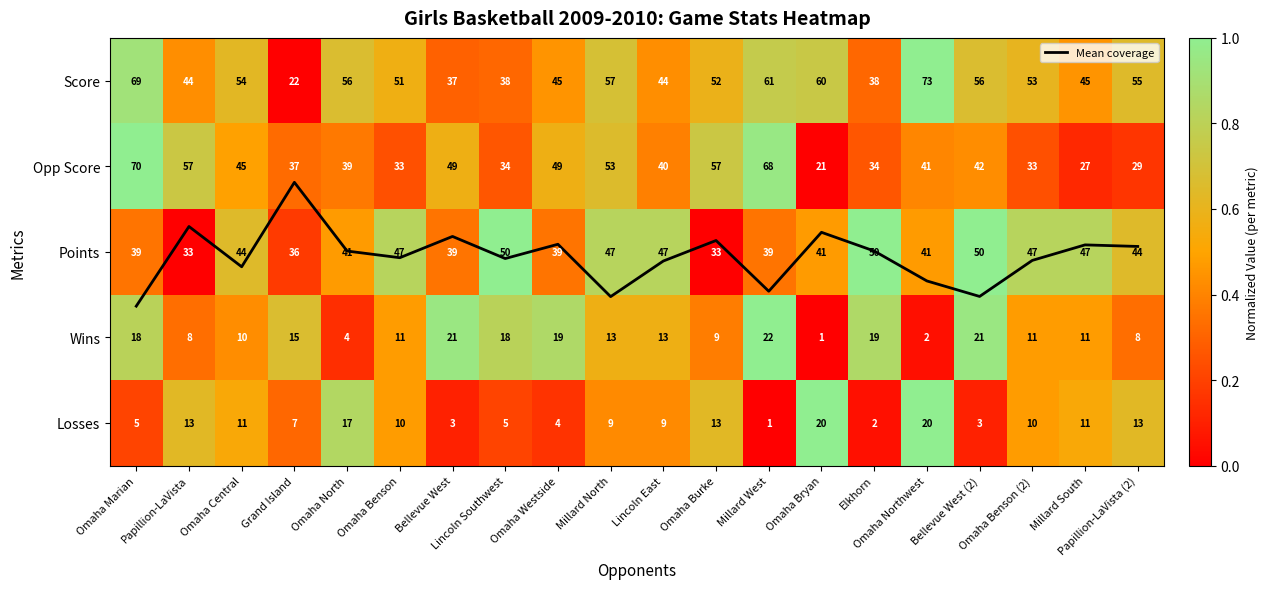

The value of Mean coverage at Elkhorn is 2.0. True or false?

True